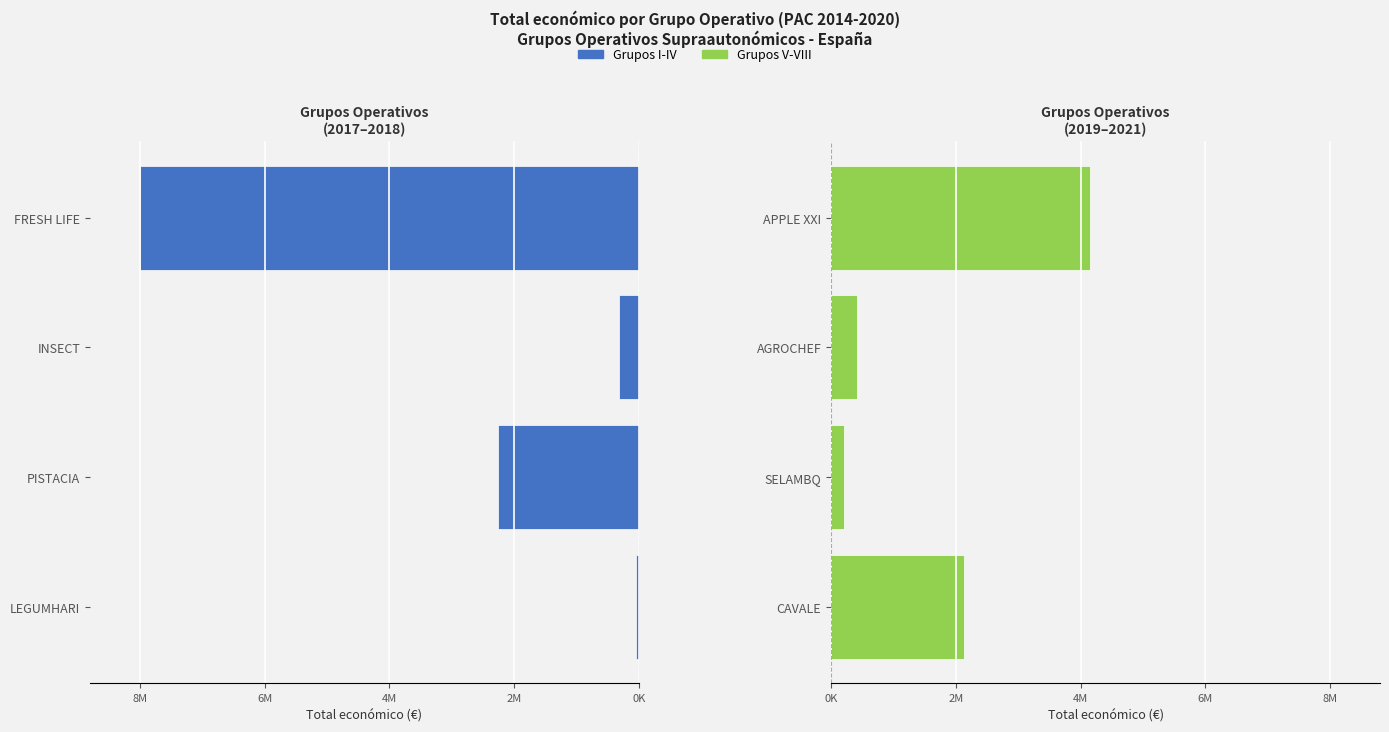

At 0K, list the series in order from smallest to largest.

Grupos I-IV, Grupos V-VIII